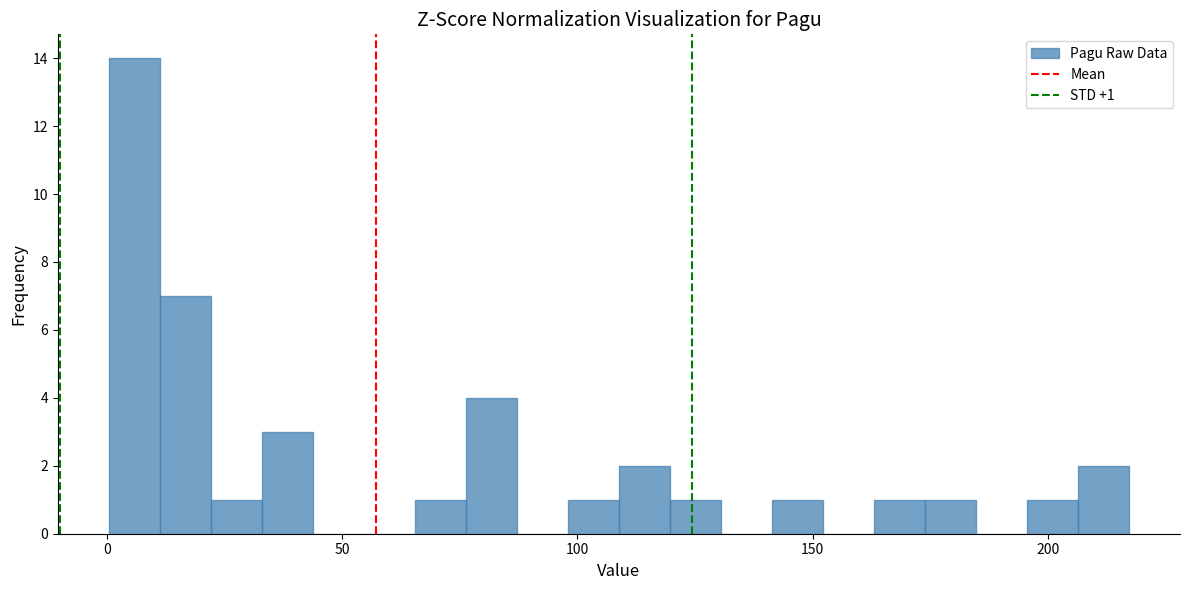

Around what value on the x-axis is the tallest bar? Give the approximate position of its centre, as read against the axis.

5